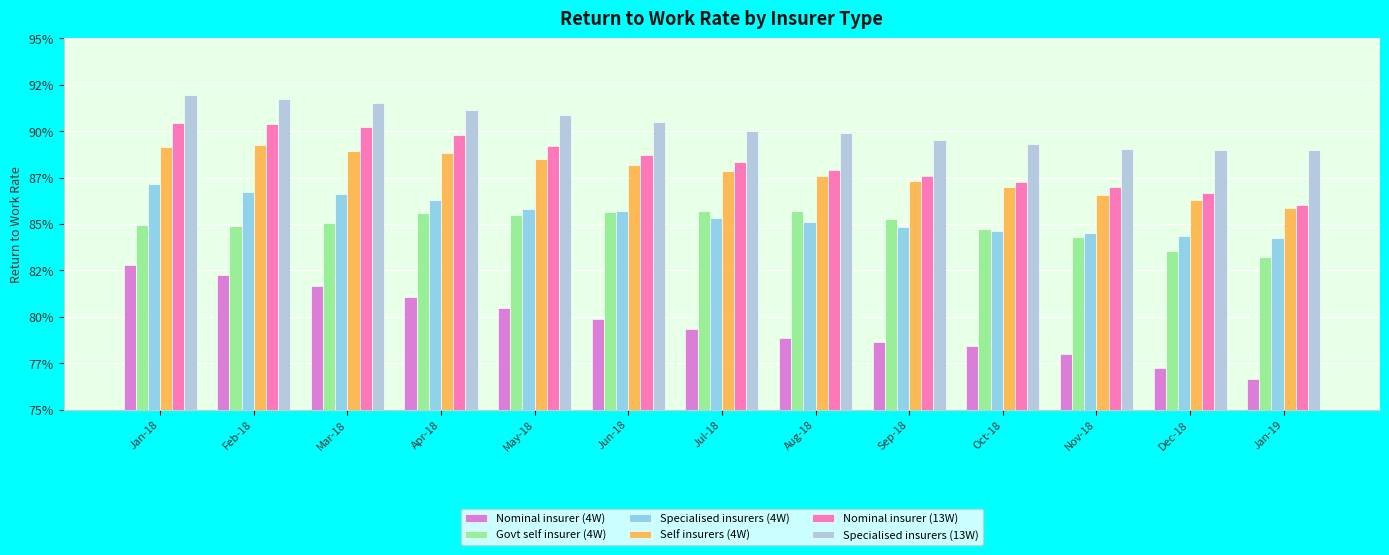

Are the bars grouped side by side (vs. stacked)?

Yes